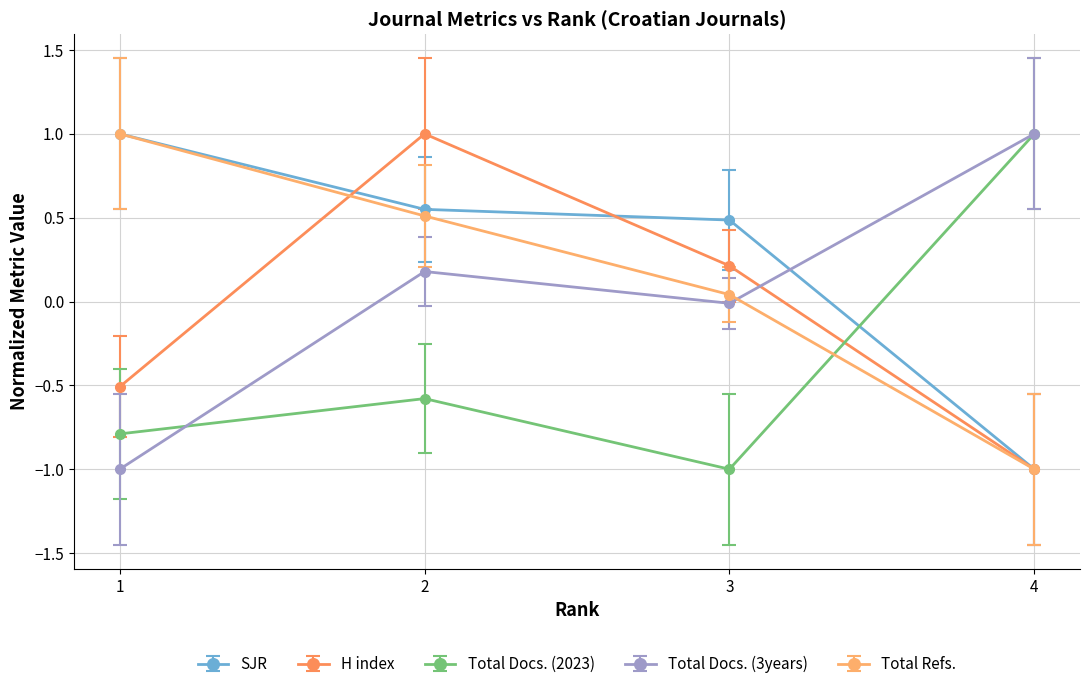

True or false: H index has a value of 0.2 at 3.

True